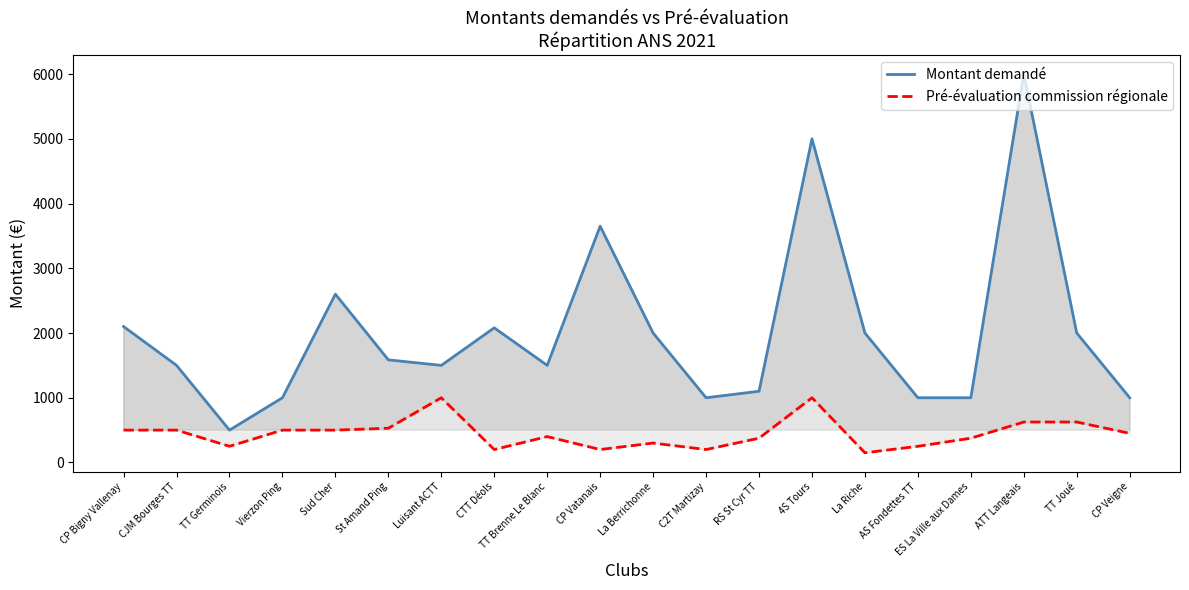

True or false: Pré-évaluation commission régionale and Montant demandé cross at least once.

False